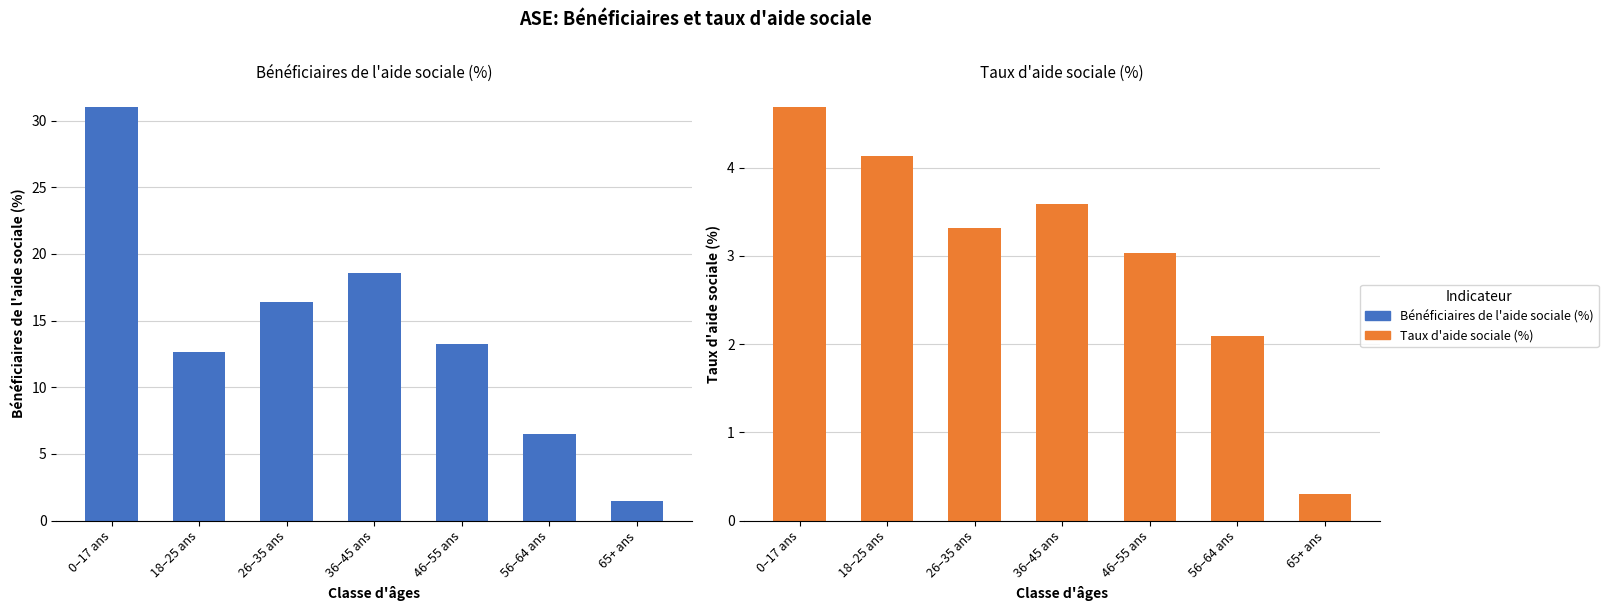

Rank the series by their maximum value, from lowest to highest.

Taux d'aide sociale (%), Bénéficiaires de l'aide sociale (%)